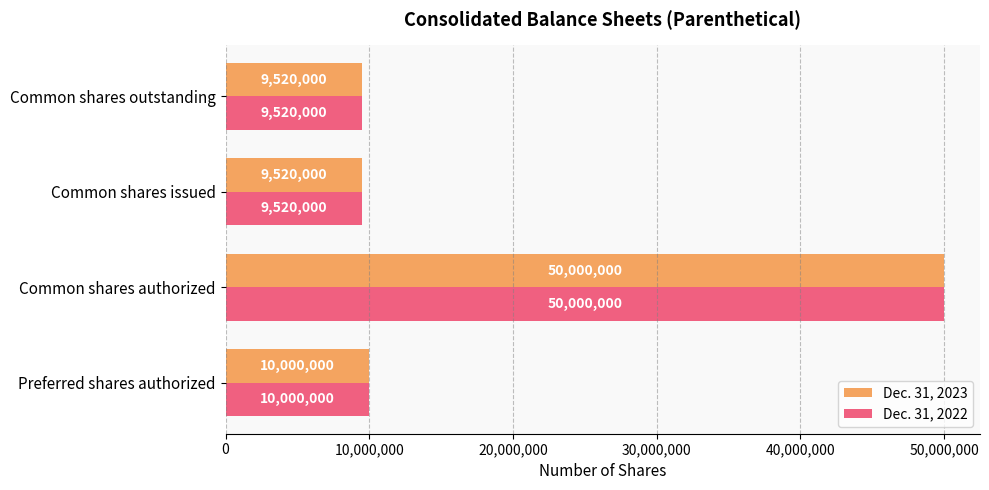

Is the value of Dec. 31, 2023 at Common shares authorized greater than the value of Dec. 31, 2022 at Common shares outstanding?

Yes